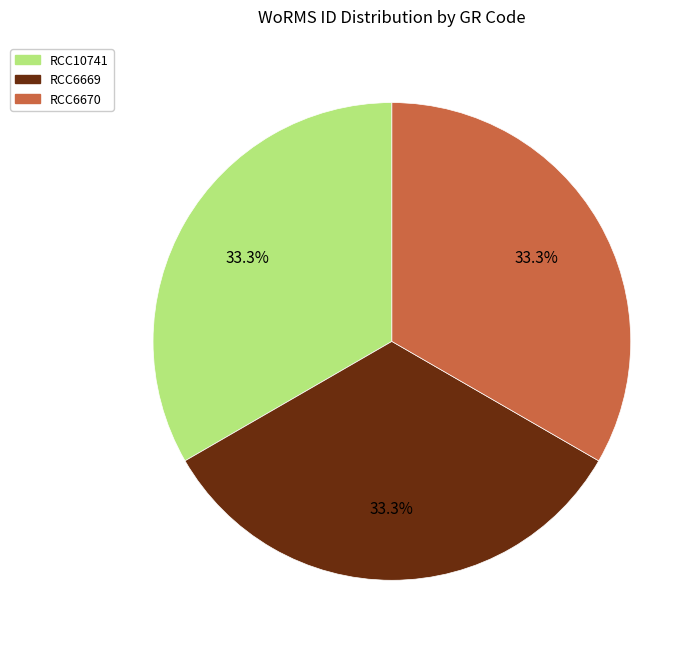

Is there any slice that represents more than half of the pie?

No